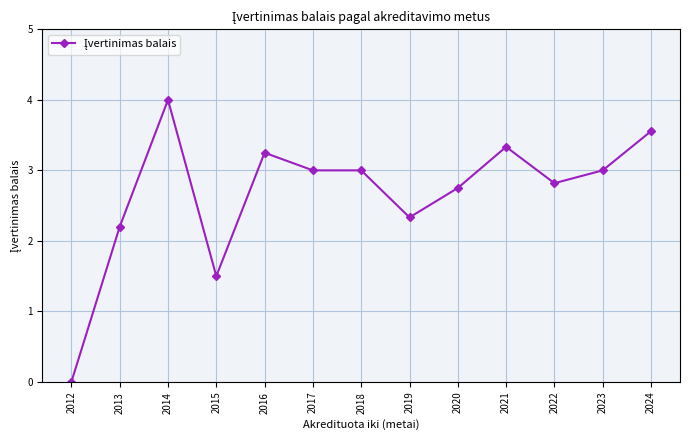

Between 2012 and 2018, which is larger?

2018